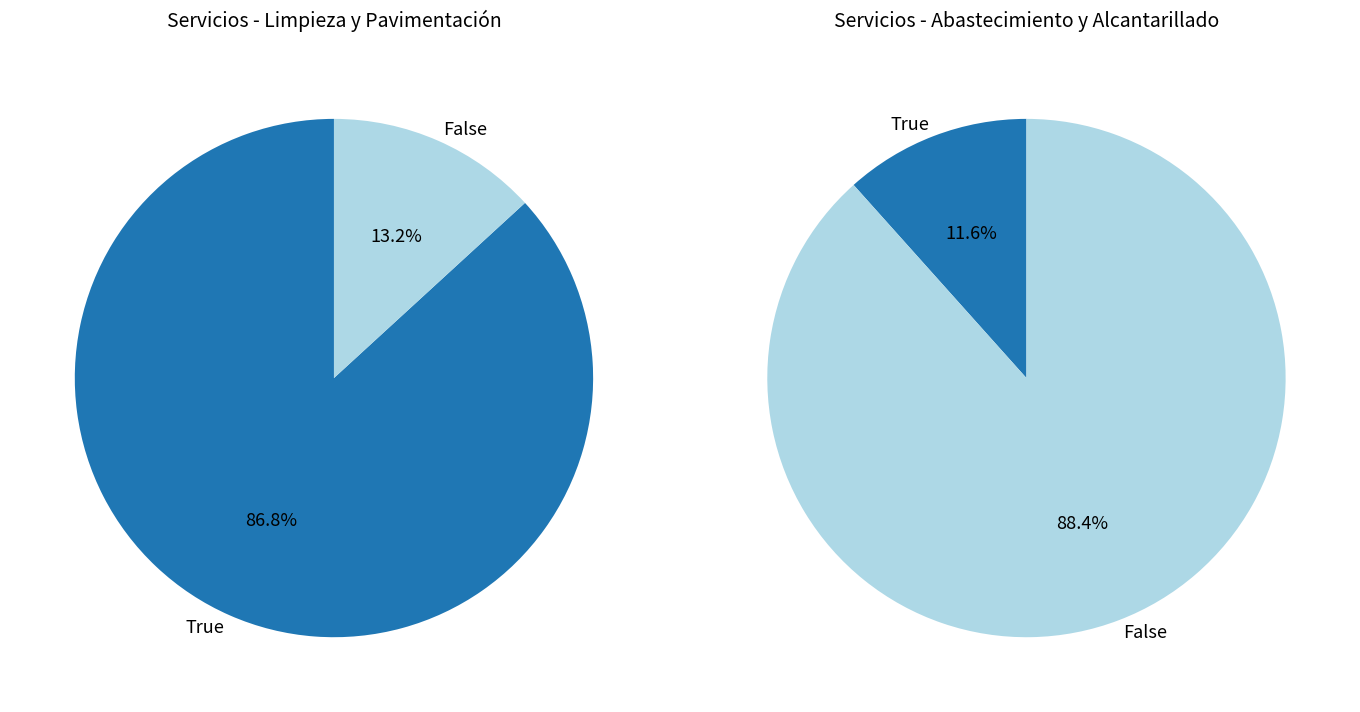

True or false: Alcantarillado accounts for 20% of the total.

False